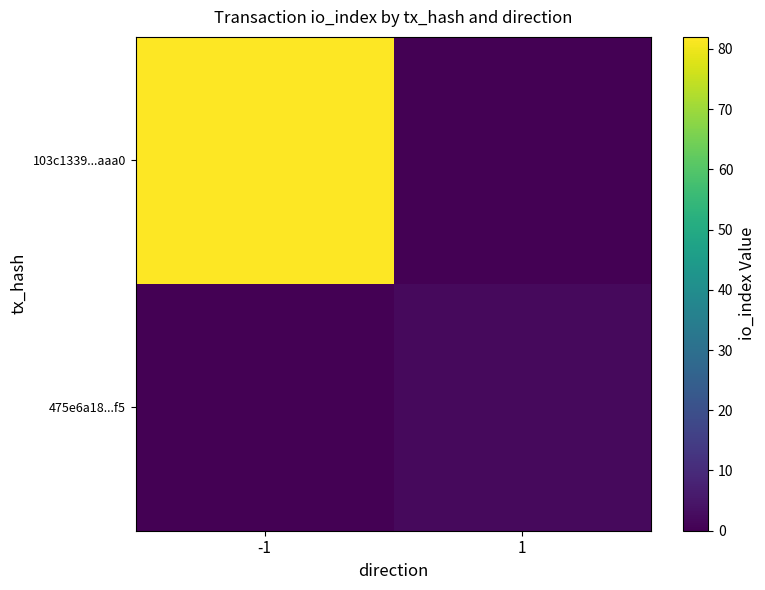

Between -1 and 1, which series saw the biggest shift?

103c1339...aaa0